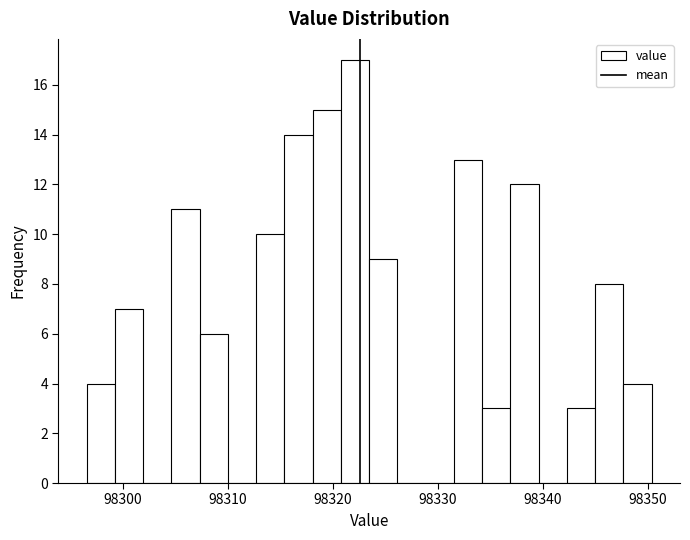

Read against the x-axis, roughly where is the centre of the tallest bar?

98322